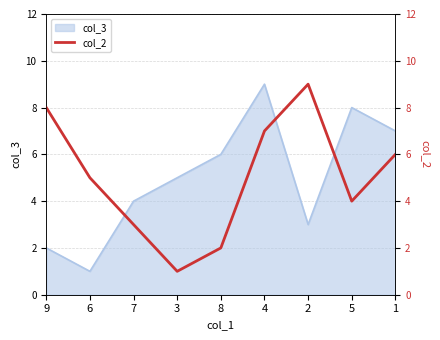

Which has a higher value, 1 or 6?

1